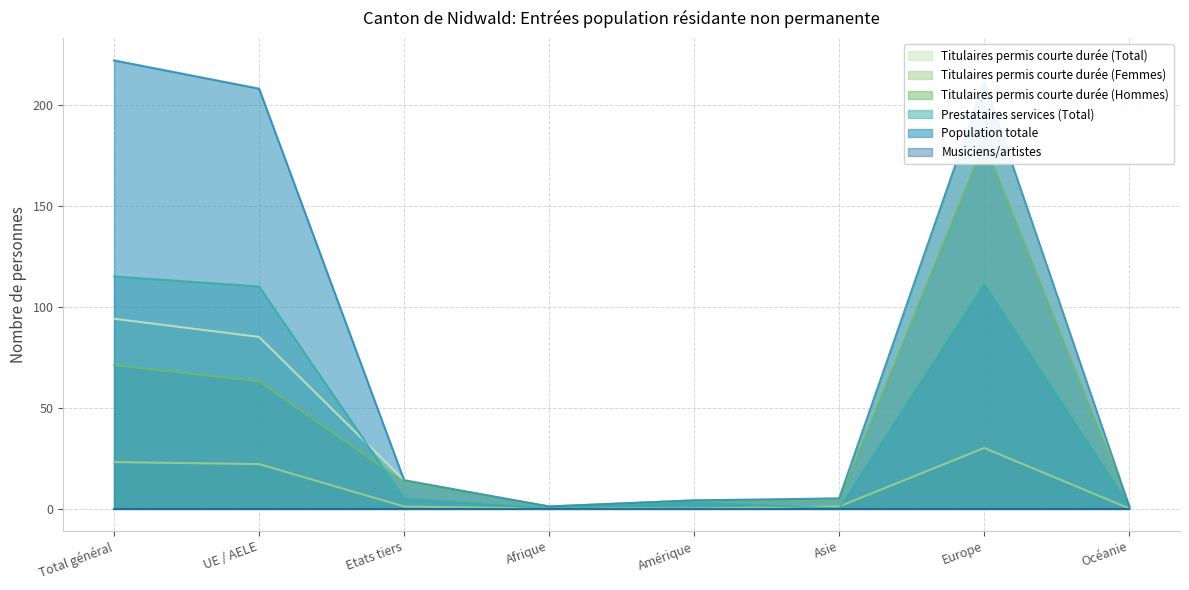

What is the sum of all Titulaires permis courte durée (Hommes) values?

338